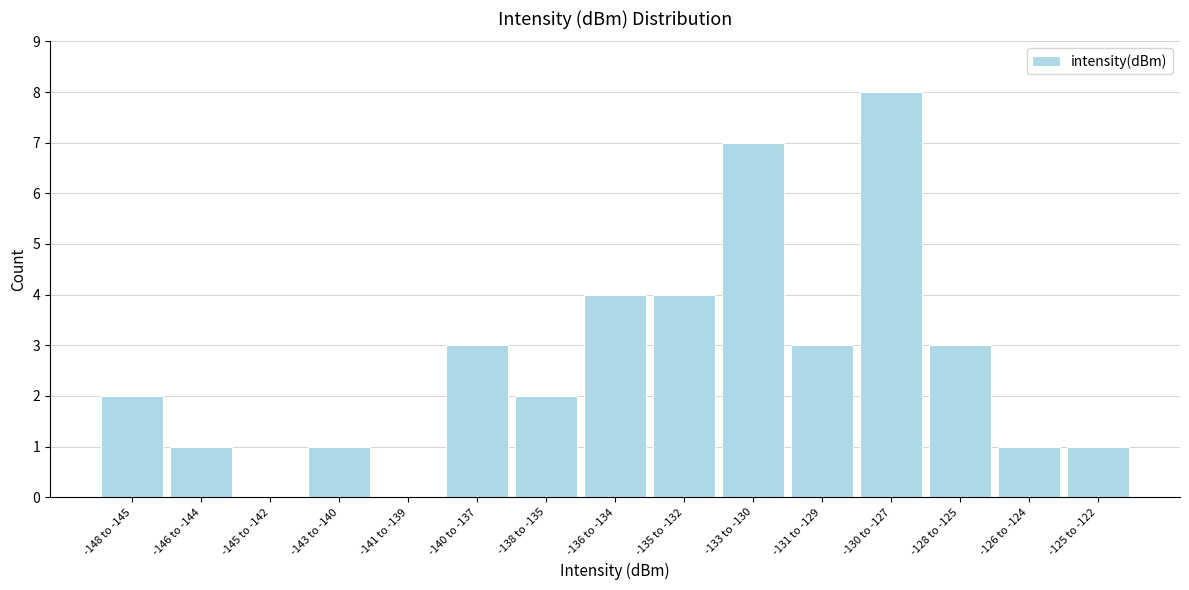

Reading left to right, what are all the values shown in this chart?

-148 to -145=2	-146 to -144=1	-145 to -142=0	-143 to -140=1	-141 to -139=0	-140 to -137=3	-138 to -135=2	-136 to -134=4	-135 to -132=4	-133 to -130=7	-131 to -129=3	-130 to -127=8	-128 to -125=3	-126 to -124=1	-125 to -122=1